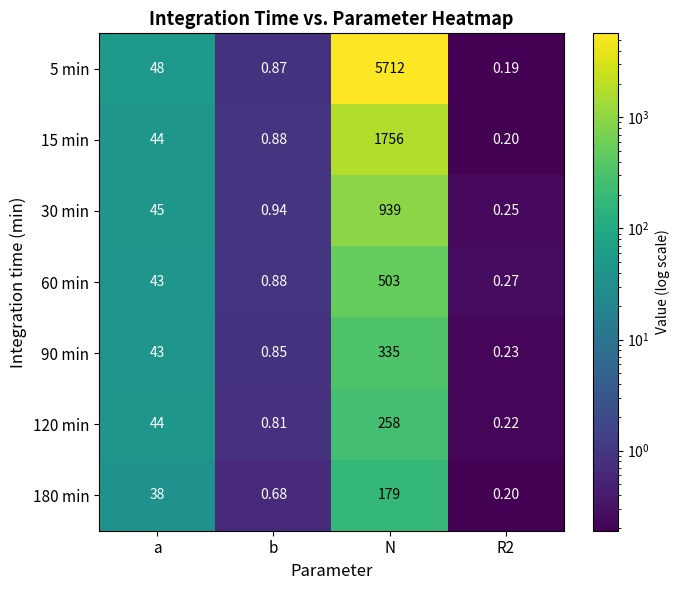

What is the minimum value shown in the chart?

0.2